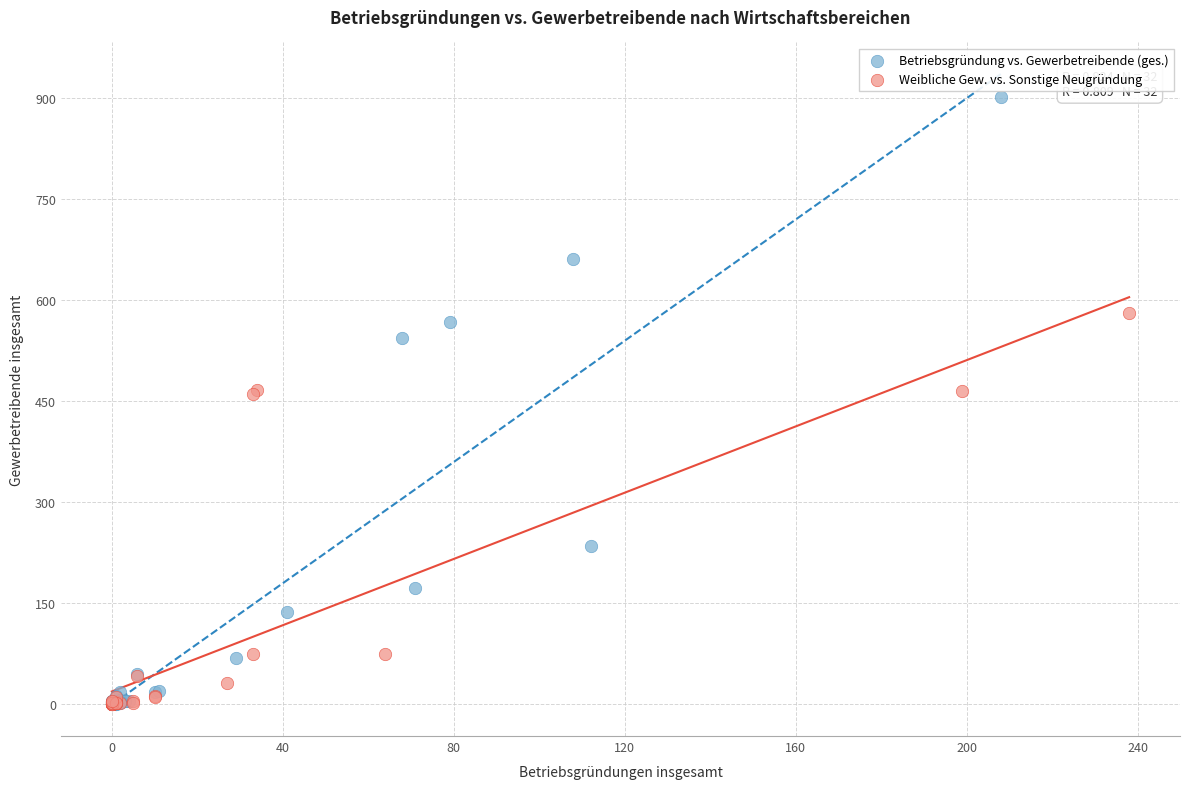

Which series contains the highest Y value?

Betriebsgründung vs. Gewerbetreibende (ges.)